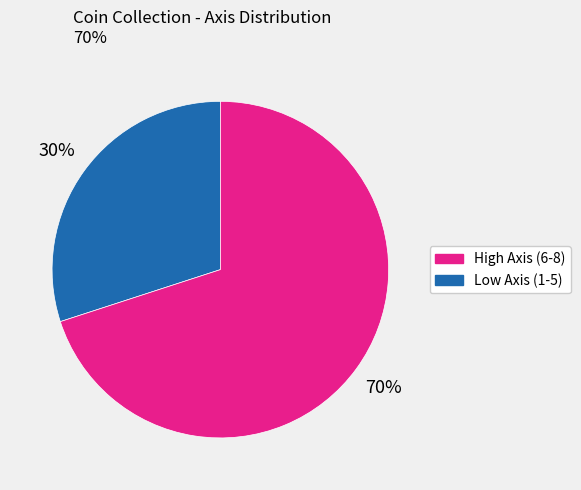

To the nearest percent, what is the average slice percentage?

50%